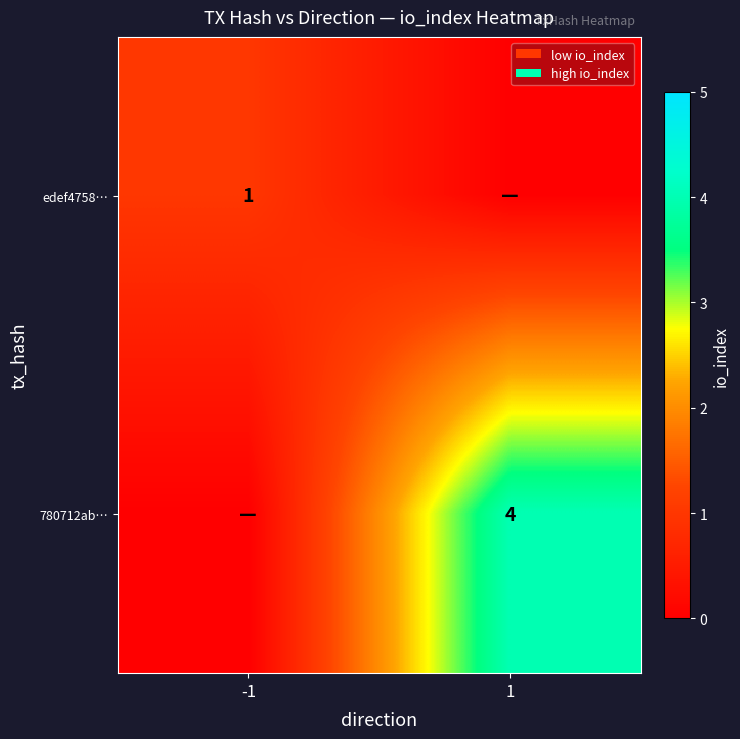

At how many categories does at least one series exceed 3?

1